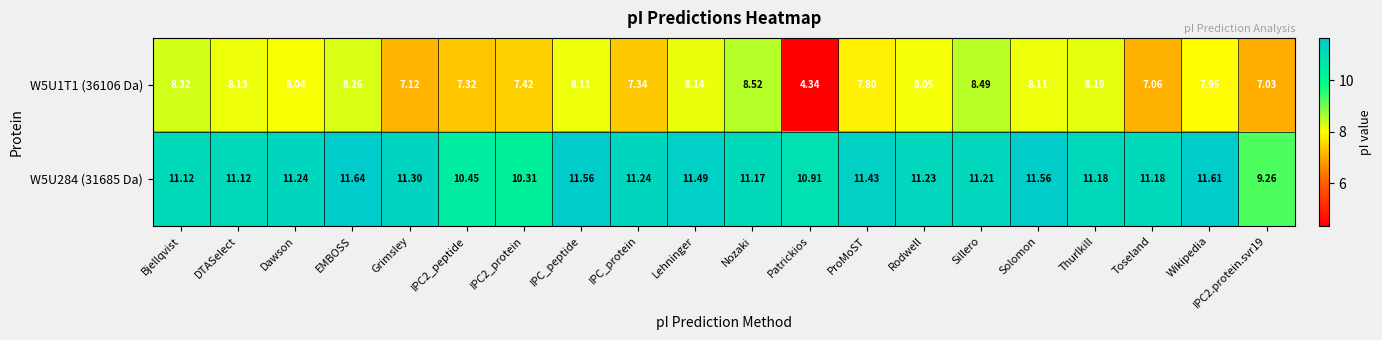

At which label does W5U284 (31685 Da) reach its peak?

EMBOSS